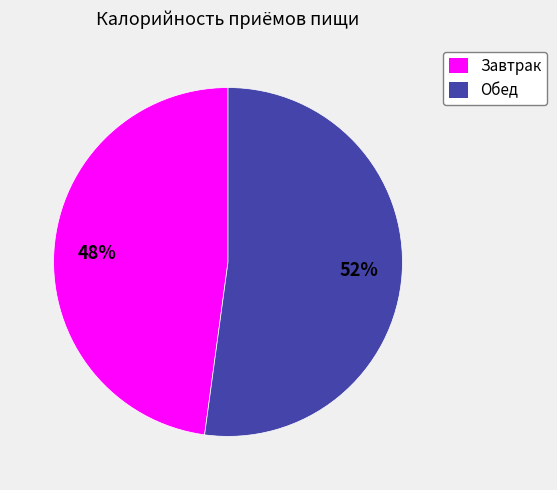

Which category has the biggest portion of the pie?

Обед